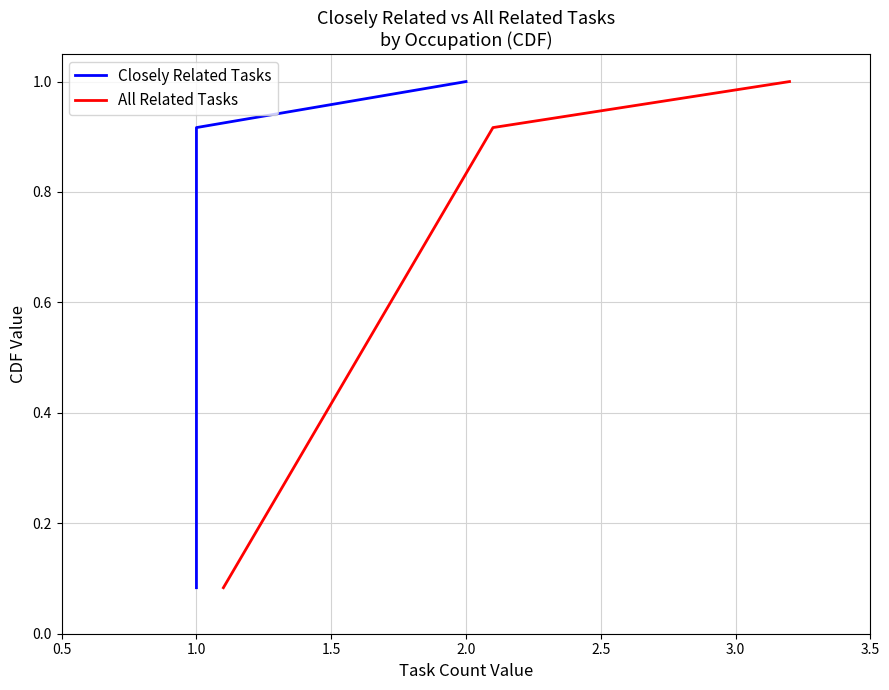

What is the highest value of the All Related Tasks series?

1.0